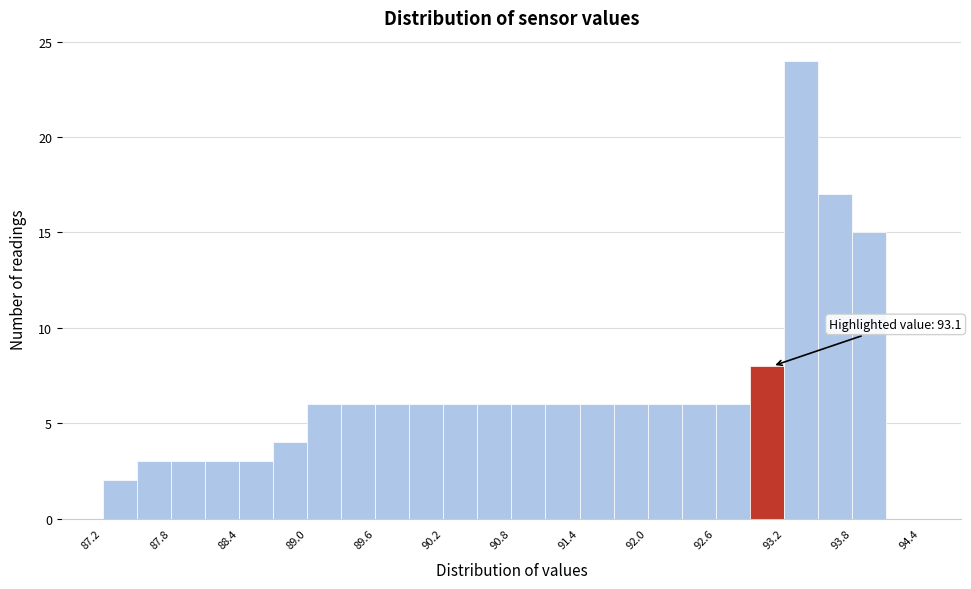

Around what value on the x-axis is the tallest bar? Give the approximate position of its centre, as read against the axis.

93.4